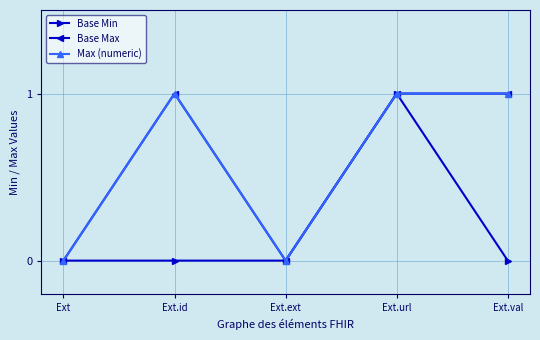

At how many categories does at least one series exceed 0?

3